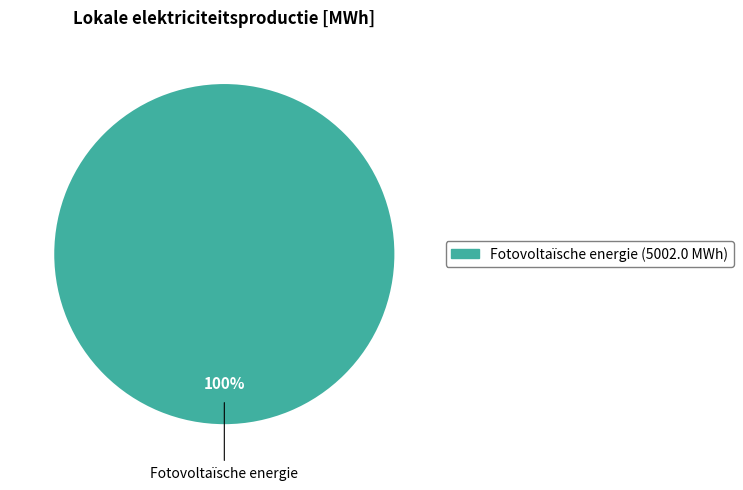

Does any single category account for the majority?

Yes